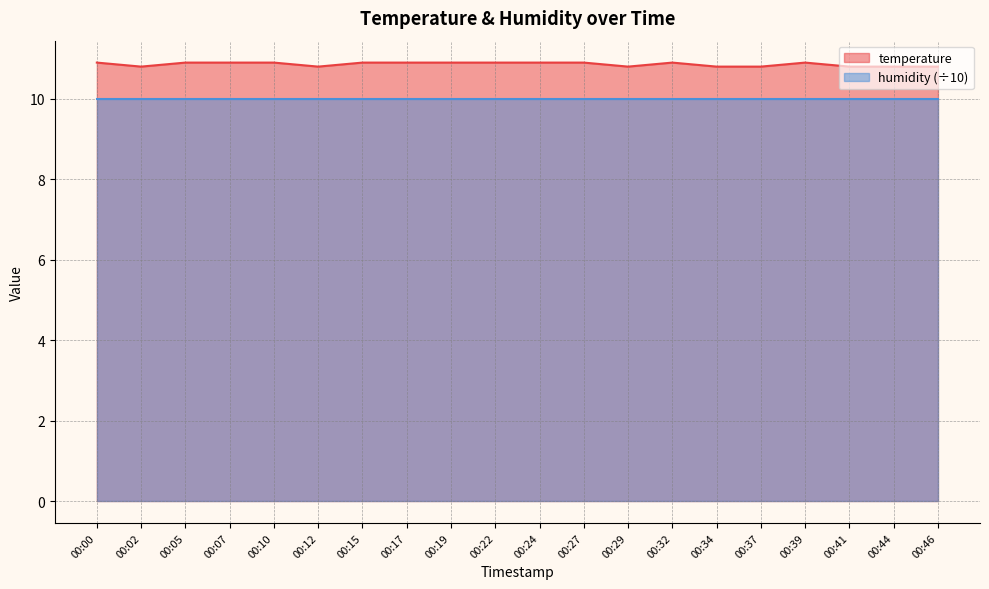

True or false: the data shows 10.8 at 00:46.

True